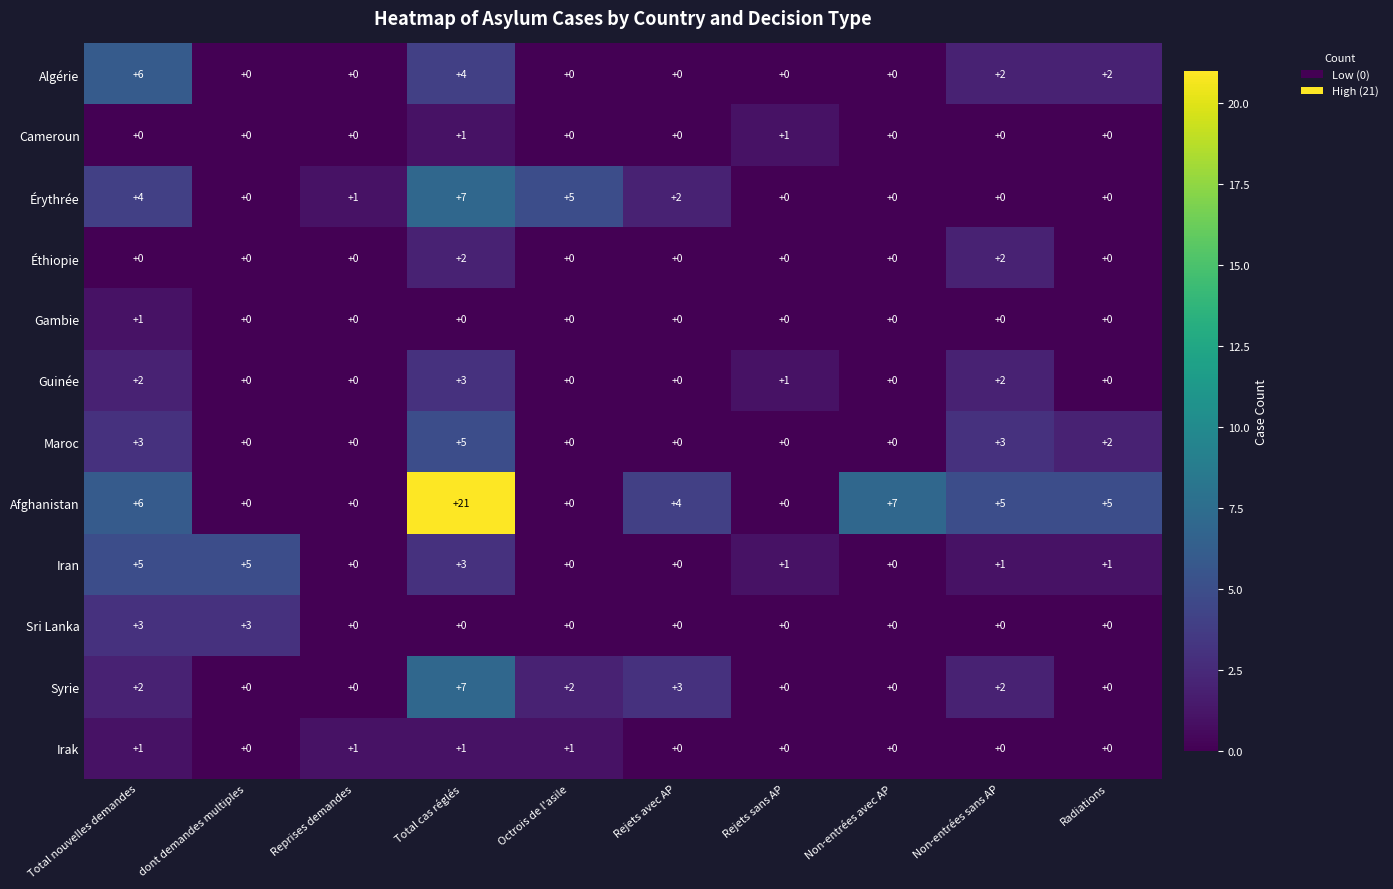

Which series has the largest total across all categories?

Afghanistan